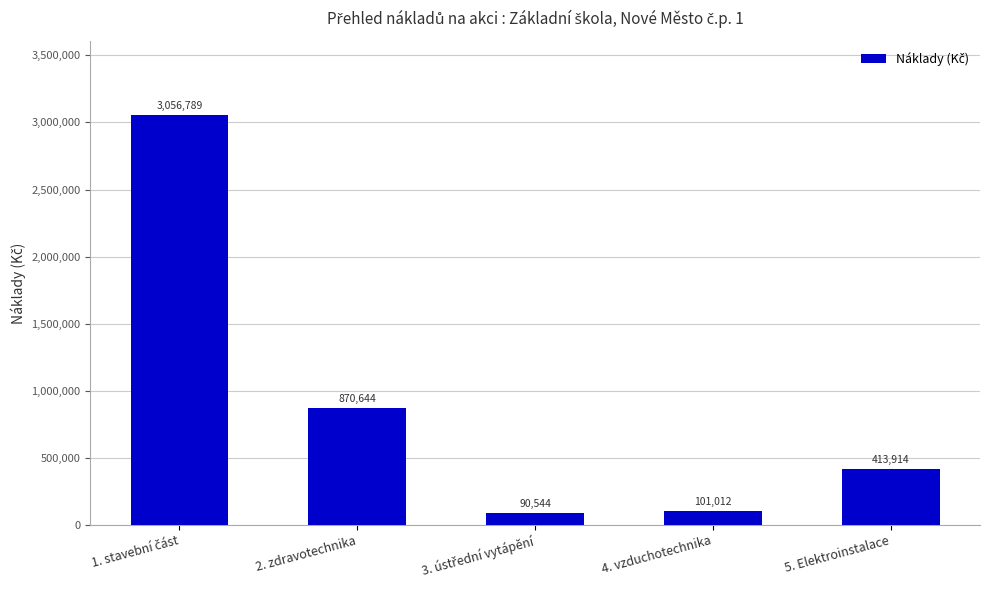

Are the bars horizontal?

No